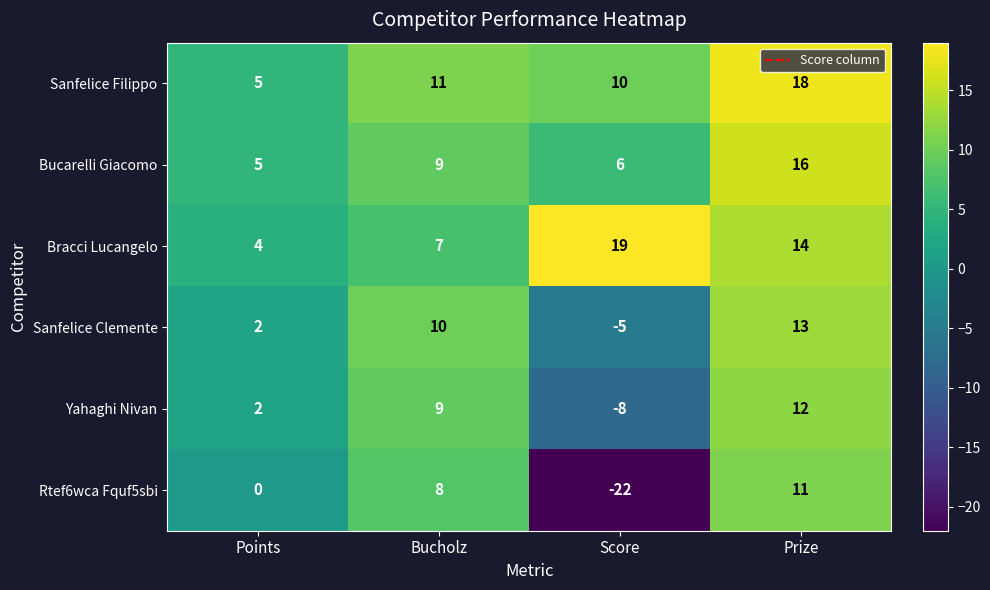

Reading right to left, extract all data points from this chart.

Sanfelice Filippo: Prize=18	Score=10	Bucholz=11	Points=5
Bucarelli Giacomo: Prize=16	Score=6	Bucholz=9	Points=5
Bracci Lucangelo: Prize=14	Score=19	Bucholz=7	Points=4
Sanfelice Clemente: Prize=13	Score=-5	Bucholz=10	Points=2
Yahaghi Nivan: Prize=12	Score=-8	Bucholz=9	Points=2
Rtef6wca Fquf5sbi: Prize=11	Score=-22	Bucholz=8	Points=0